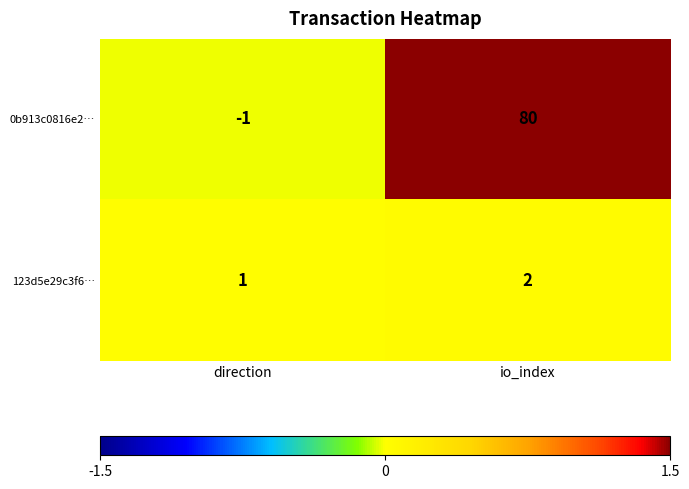

What is the spread (max minus min) of values at io_index?

78